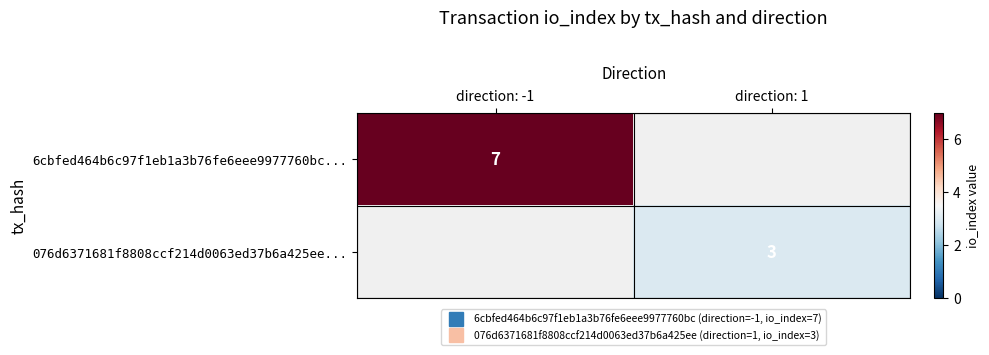

Which category has the lowest value in the 6cbfed464b6c97f1eb1a3b76fe6eee9977760bc... series?

direction: -1